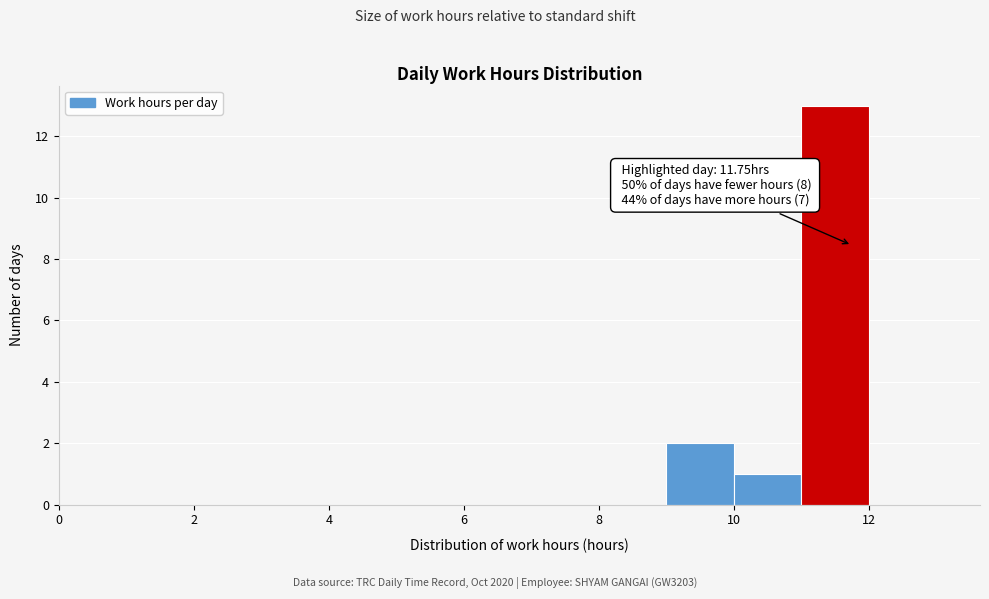

Which range on the x-axis has the tallest bar?

11 to 12